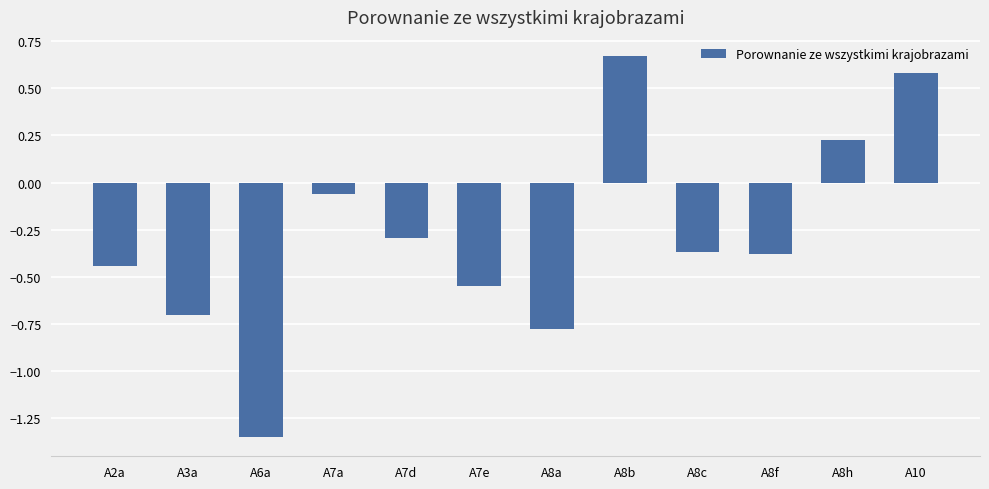

What is the average value?

-0.3